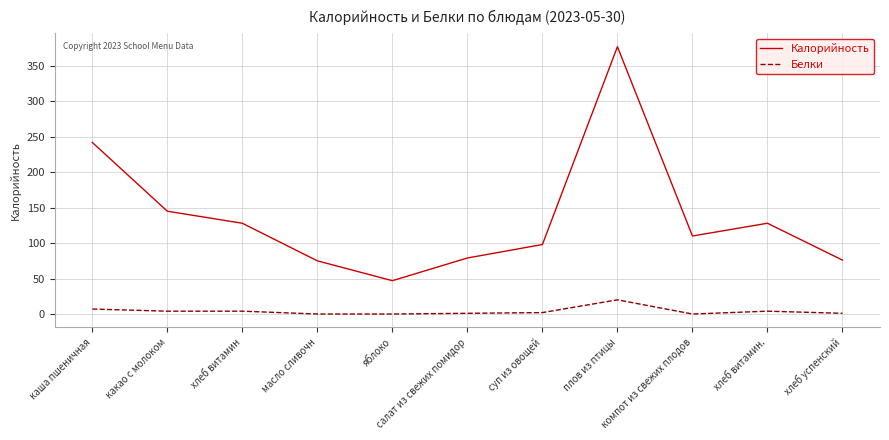

What is the lowest value of the Калорийность series?

47